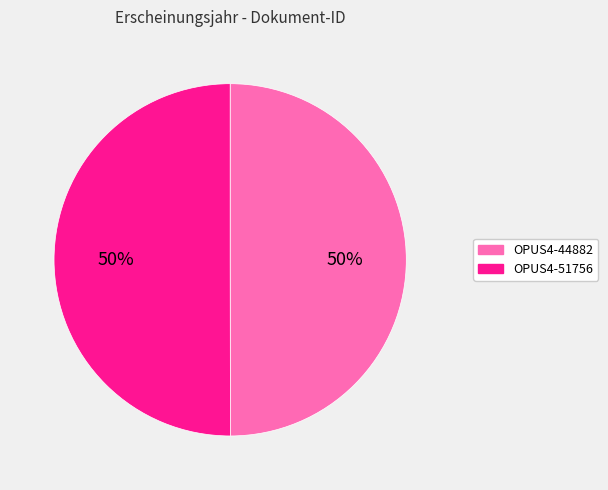

To the nearest percent, what portion does OPUS4-44882 represent?

50%